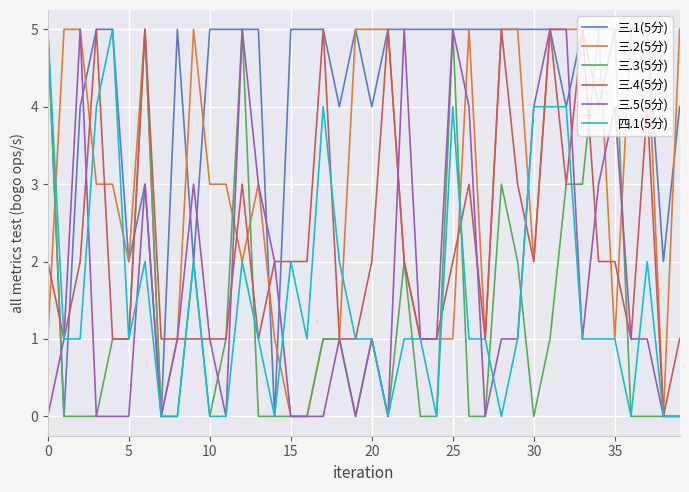

How many values in 三.4(5分) are above zero?

39